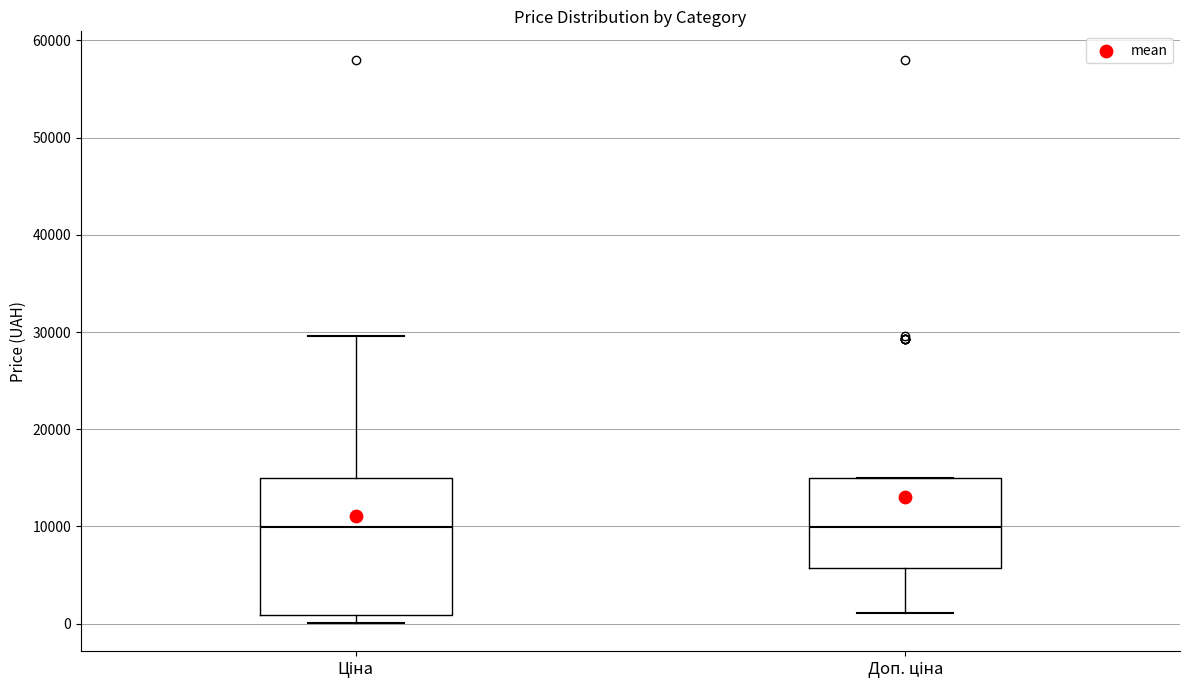

Which box is the tallest, from its lower edge to its upper edge?

Ціна